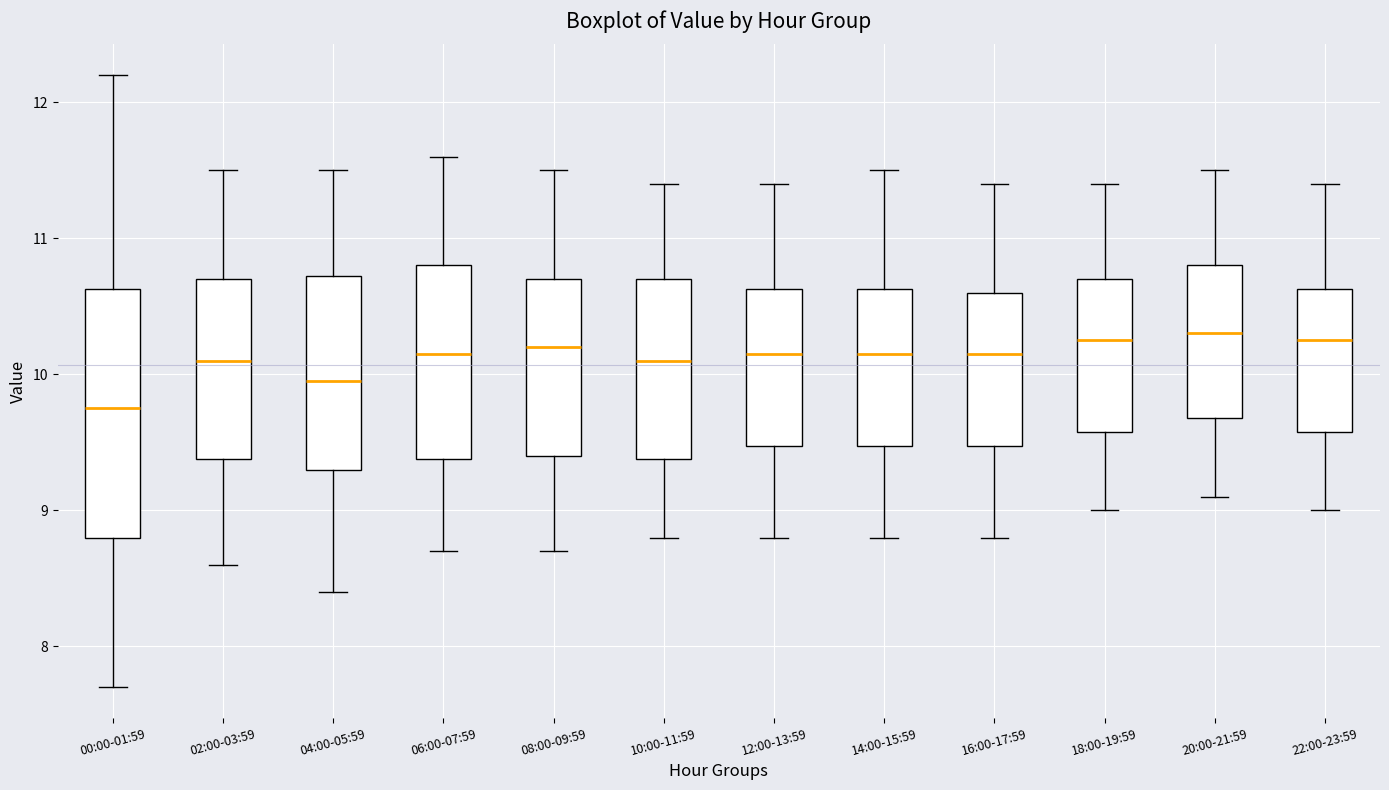

Reading left to right, read every box against the y-axis: the position of its median line, the range the box covers, and the ends of its whiskers. The values are not printed on the chart, so give them approximately, as read against the axis.

00:00-01:59: median 9.8, box 8.8 to 10.6, whiskers 7.7 to 12.2
02:00-03:59: median 10.1, box 9.4 to 10.7, whiskers 8.6 to 11.5
04:00-05:59: median 10.0, box 9.3 to 10.7, whiskers 8.4 to 11.5
06:00-07:59: median 10.2, box 9.4 to 10.8, whiskers 8.7 to 11.6
08:00-09:59: median 10.2, box 9.4 to 10.7, whiskers 8.7 to 11.5
10:00-11:59: median 10.1, box 9.4 to 10.7, whiskers 8.8 to 11.4
12:00-13:59: median 10.2, box 9.5 to 10.6, whiskers 8.8 to 11.4
14:00-15:59: median 10.2, box 9.5 to 10.6, whiskers 8.8 to 11.5
16:00-17:59: median 10.2, box 9.5 to 10.6, whiskers 8.8 to 11.4
18:00-19:59: median 10.3, box 9.6 to 10.7, whiskers 9.0 to 11.4
20:00-21:59: median 10.3, box 9.7 to 10.8, whiskers 9.1 to 11.5
22:00-23:59: median 10.3, box 9.6 to 10.6, whiskers 9.0 to 11.4